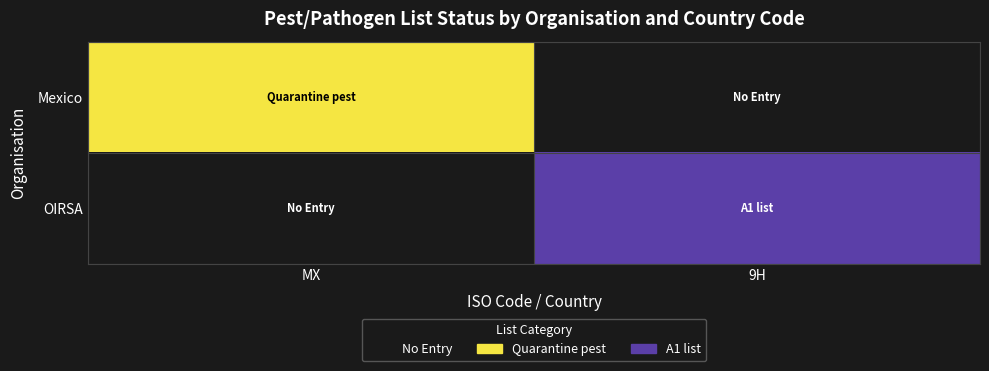

At which category is the sum across all series the highest?

9H